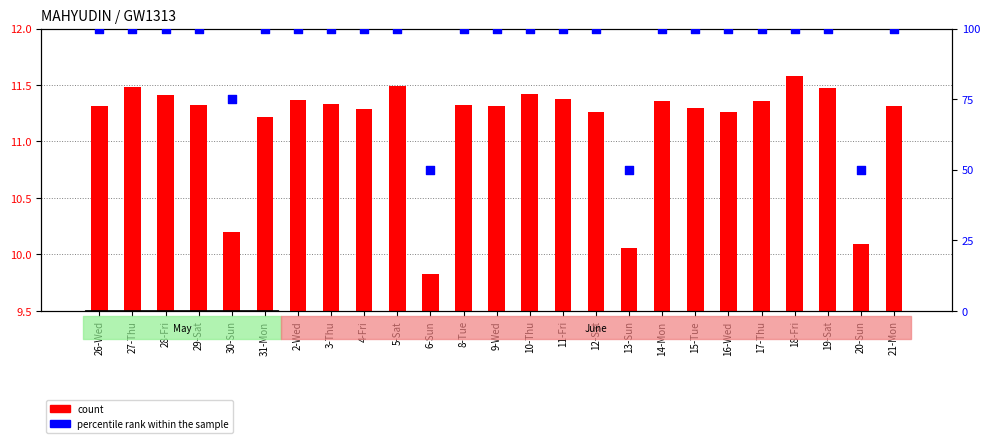

At which category is the sum across all series the highest?

18-Fri